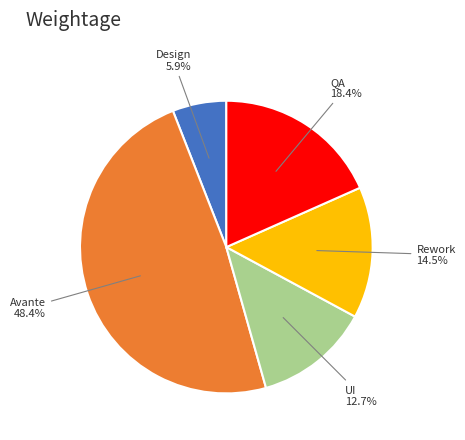

Is there any slice that represents more than half of the pie?

No